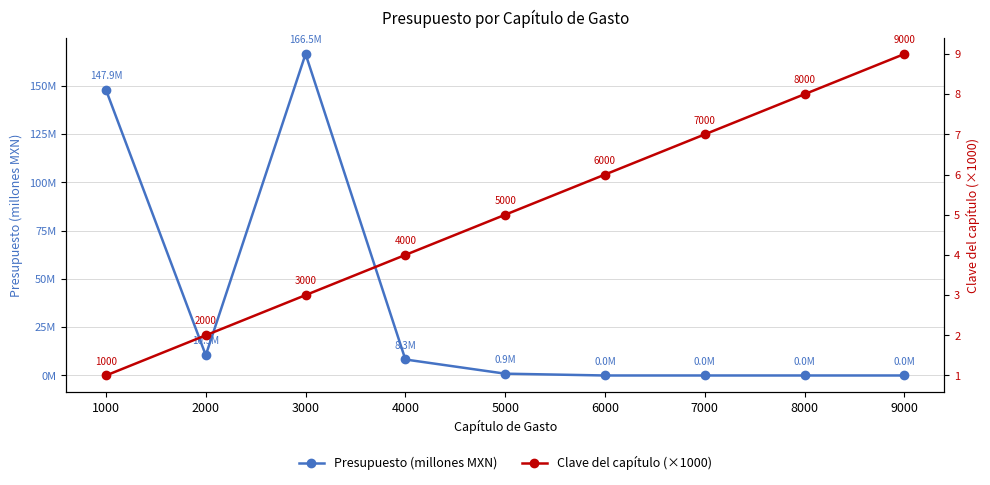

Rank the series at 4000 from lowest to highest value.

Clave del capítulo (×1000), Presupuesto (millones MXN)